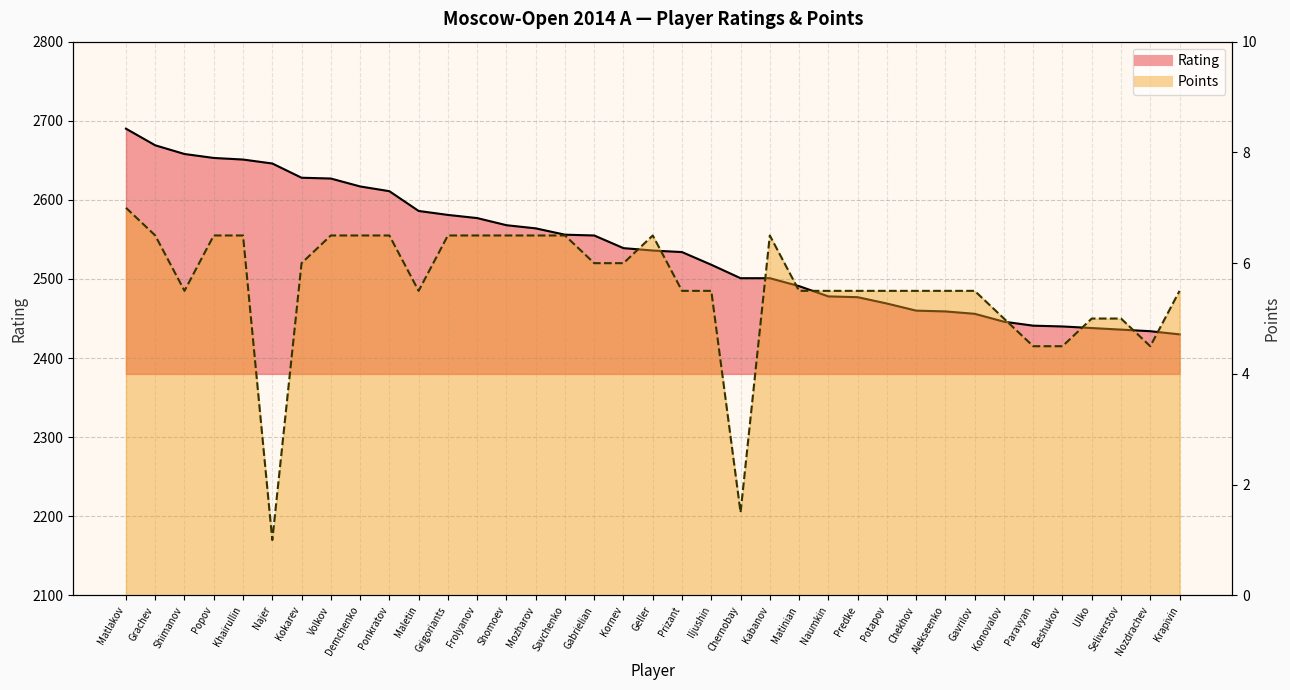

At which label does Rating reach its peak?

Matlakov